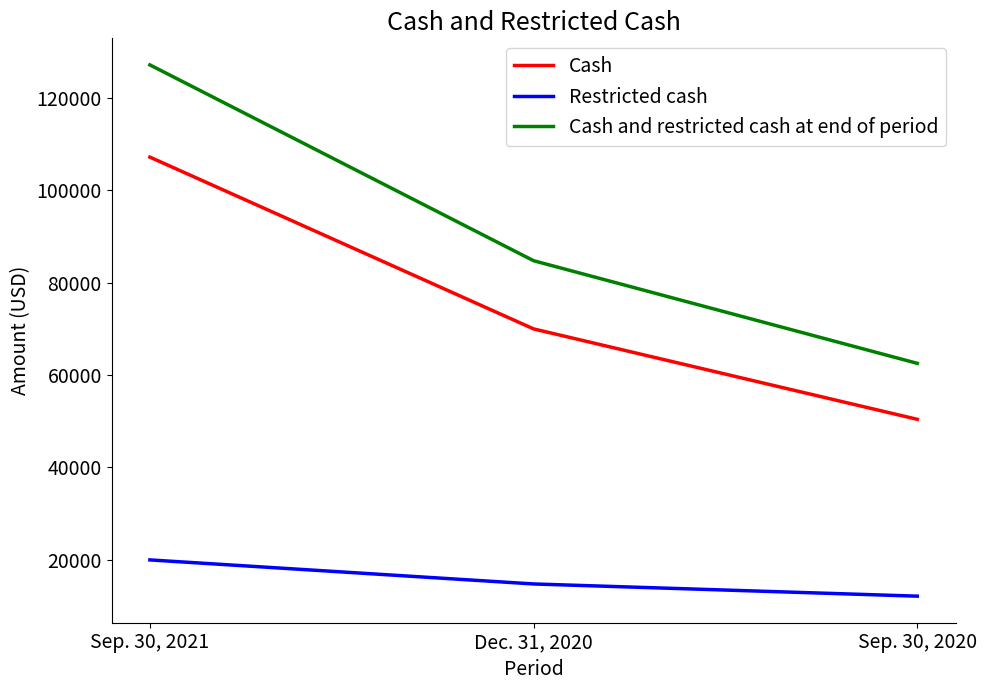

At which label is Cash closest to 78825?

Dec. 31, 2020